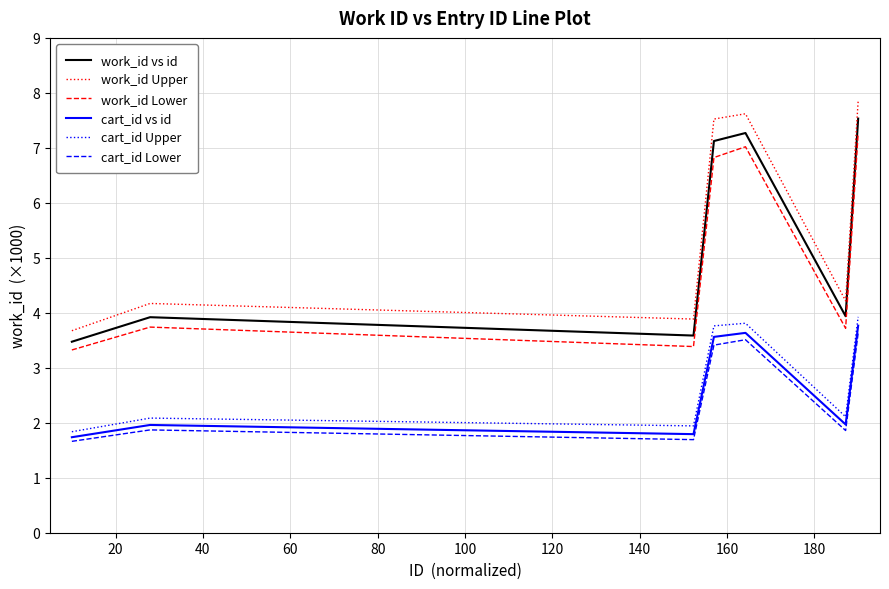

True or false: work_id vs id and cart_id vs id intersect in this chart.

False